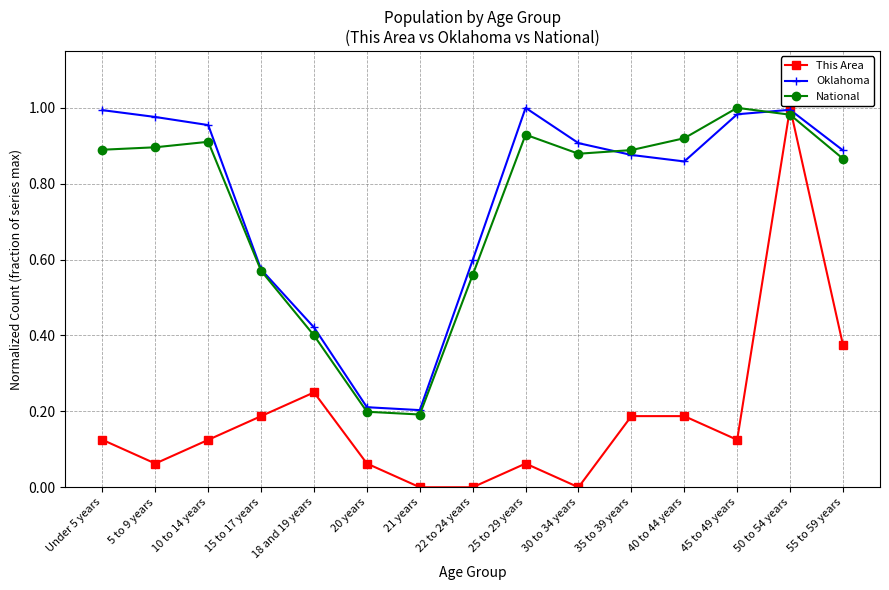

Which series has the largest range (max minus min)?

This Area